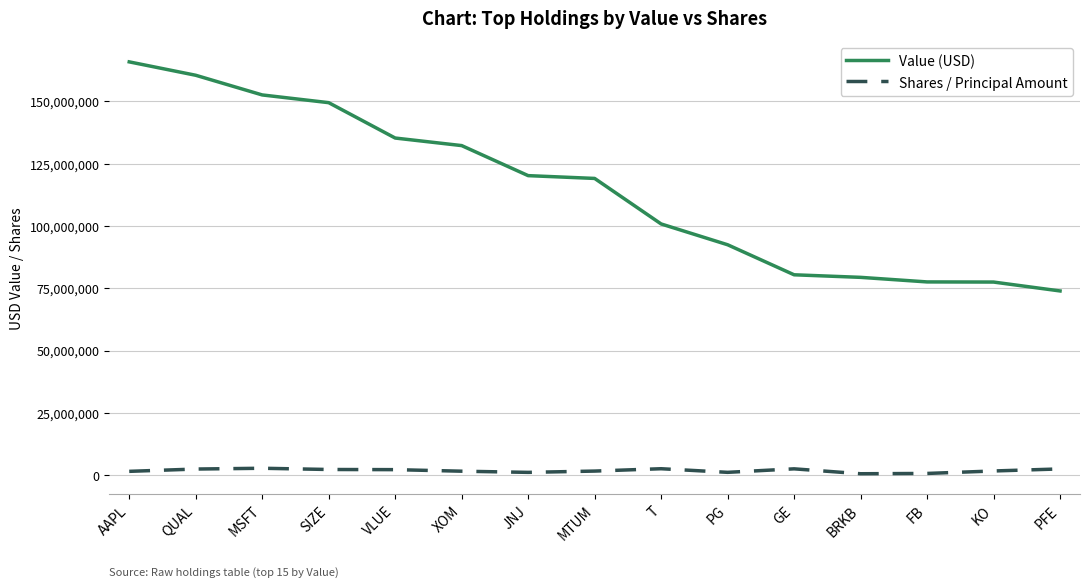

Is the value of Value (USD) at FB greater than the value of Shares / Principal Amount at MTUM?

Yes